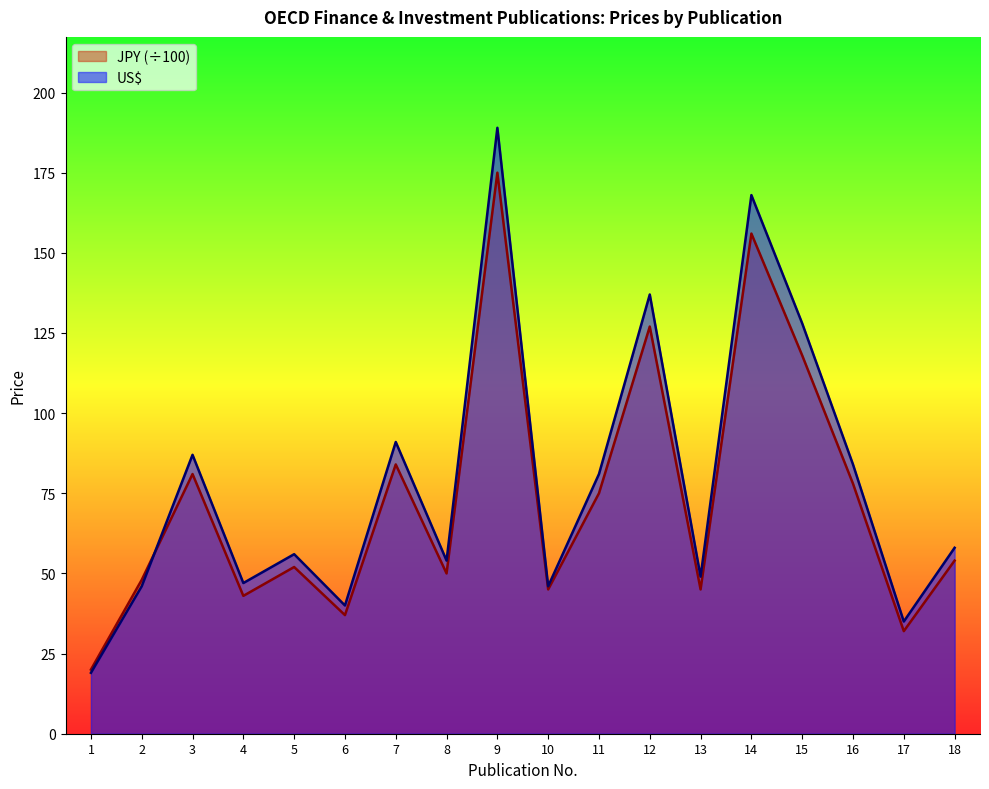

Which series has the largest total across all categories?

US$